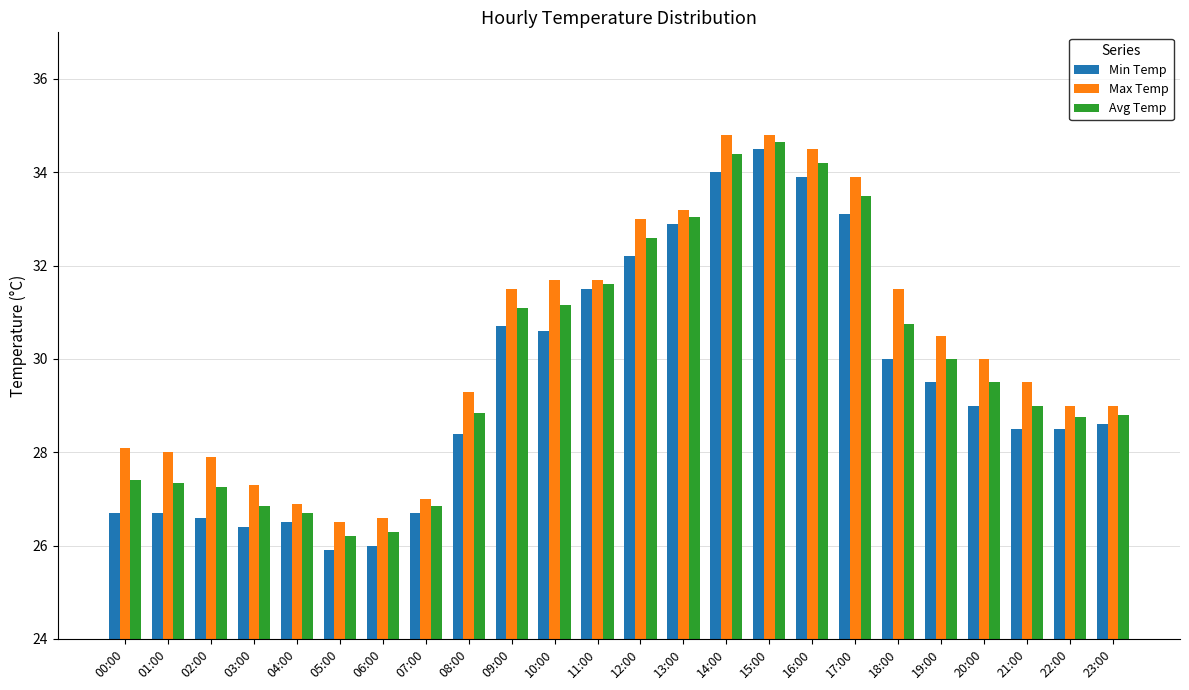

How many bars are there in each group?

3